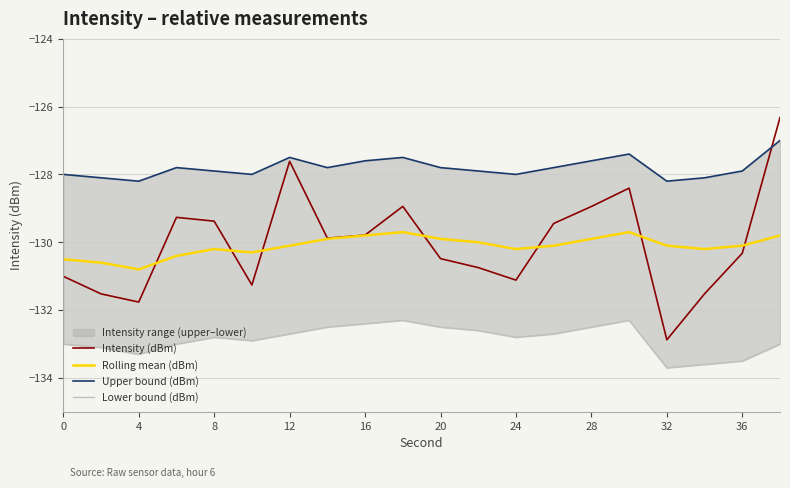

How many interior local peaks does the Intensity (dBm) series have?

4